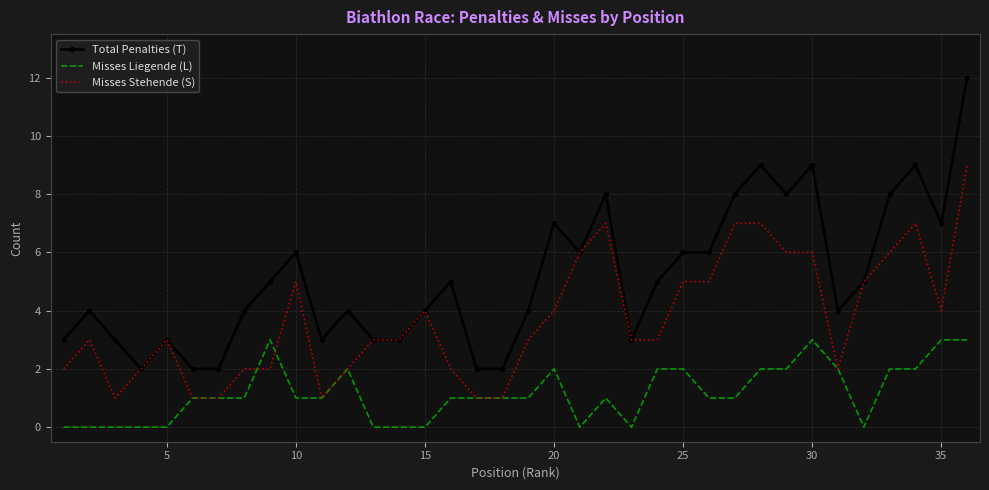

Which series has the largest range (max minus min)?

Total Penalties (T)